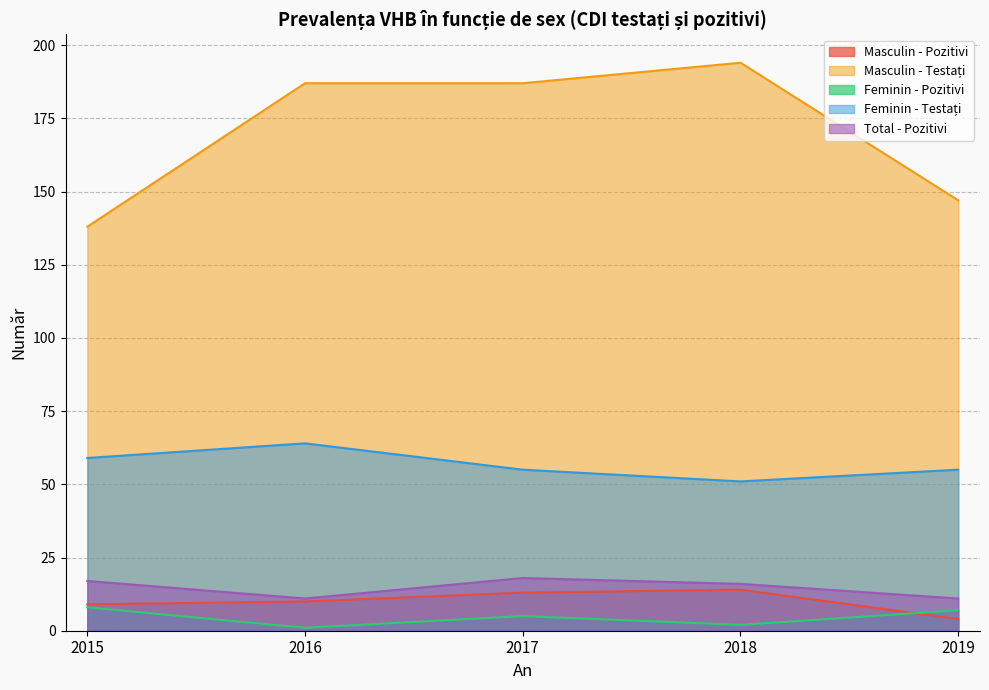

Does the chart have visible grid lines?

Yes